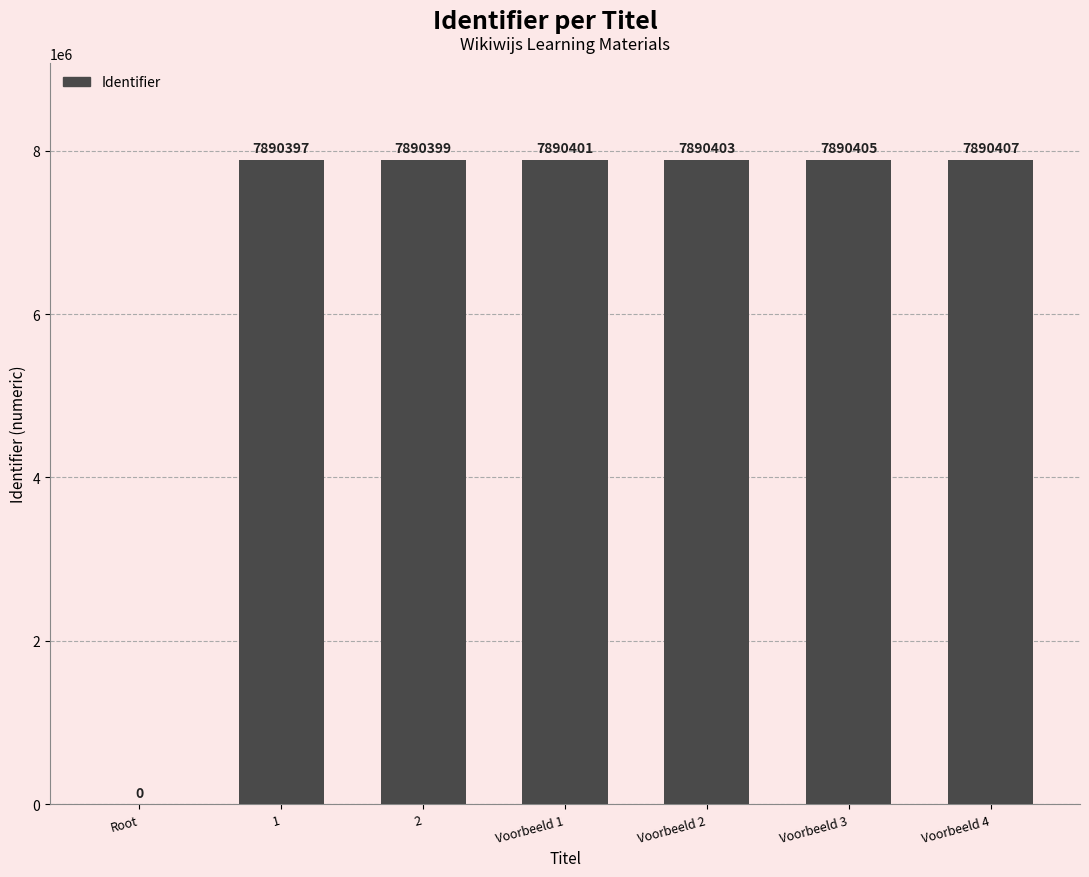

How many values are above zero?

6